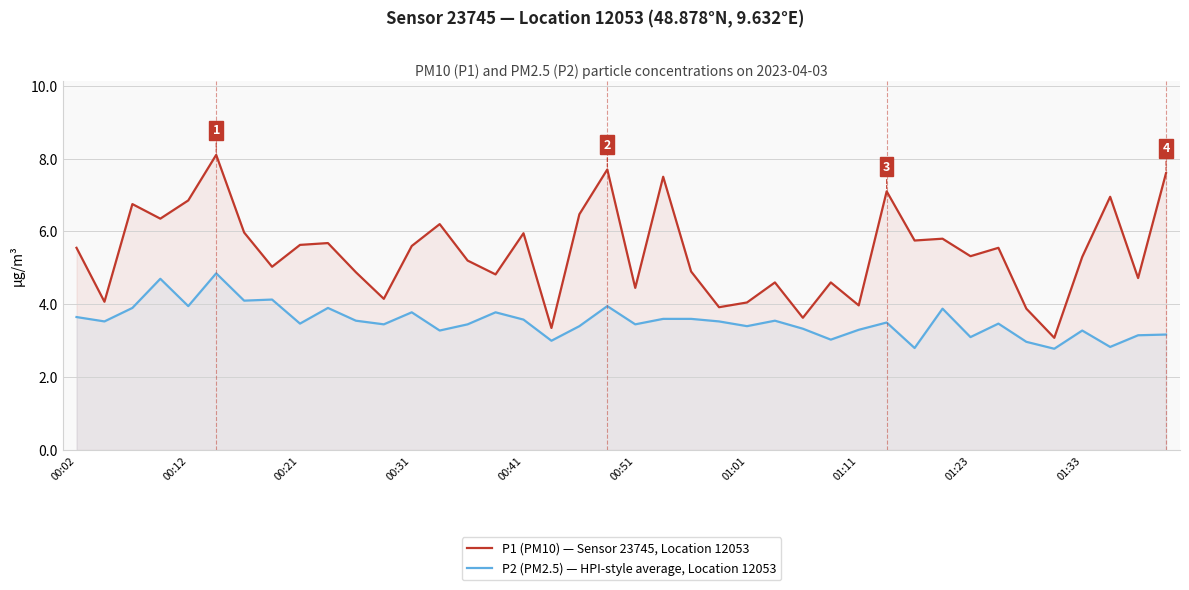

How many lines are shown in the chart?

2